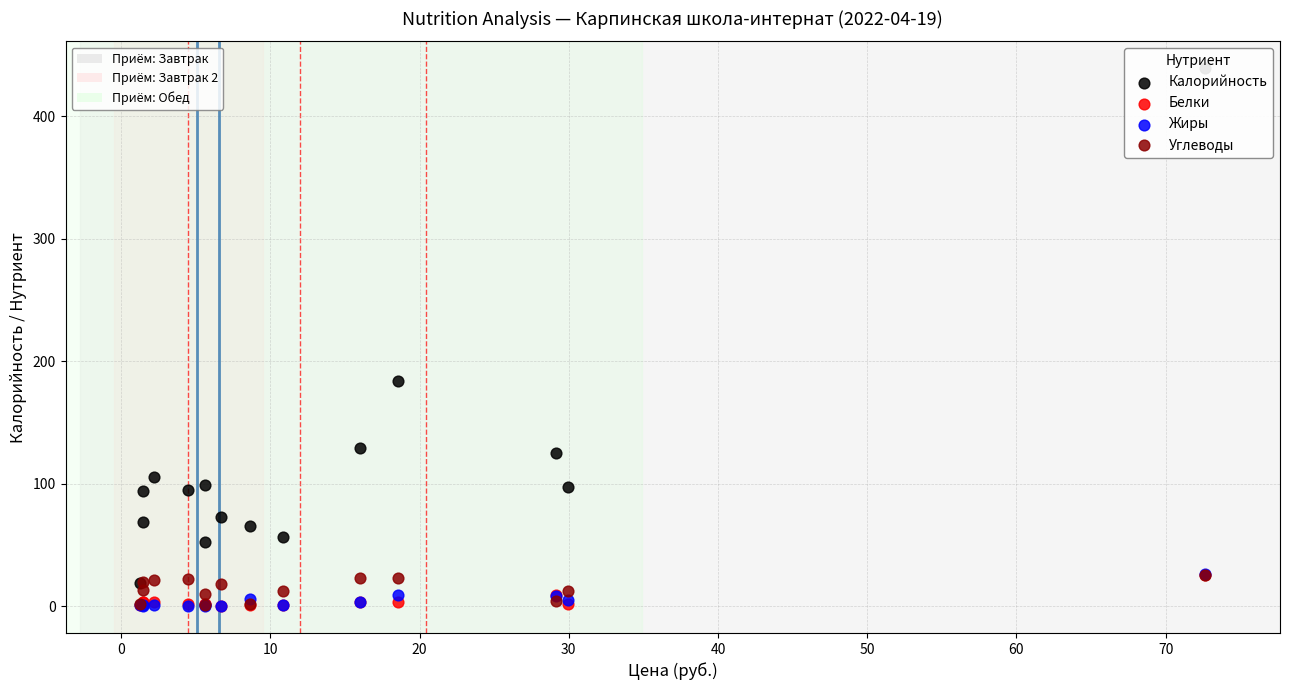

Across all series, what Y value is closest to 219?

184